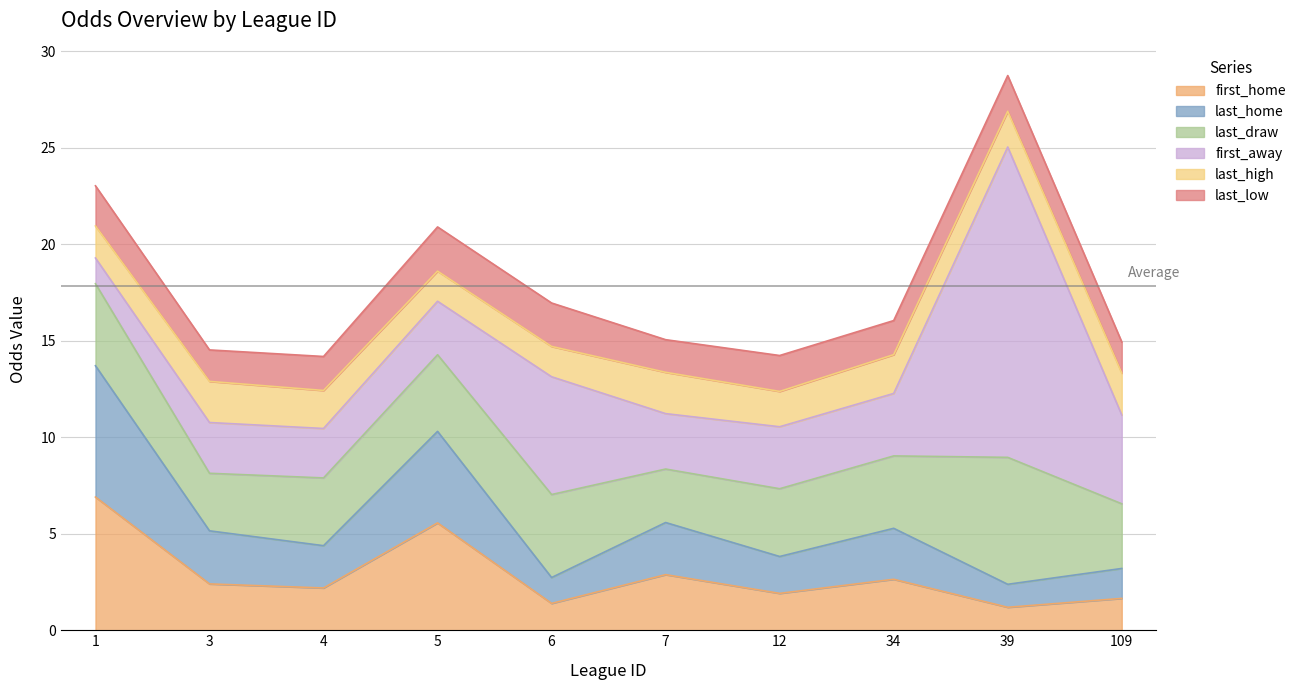

What is the smallest value displayed?

1.2